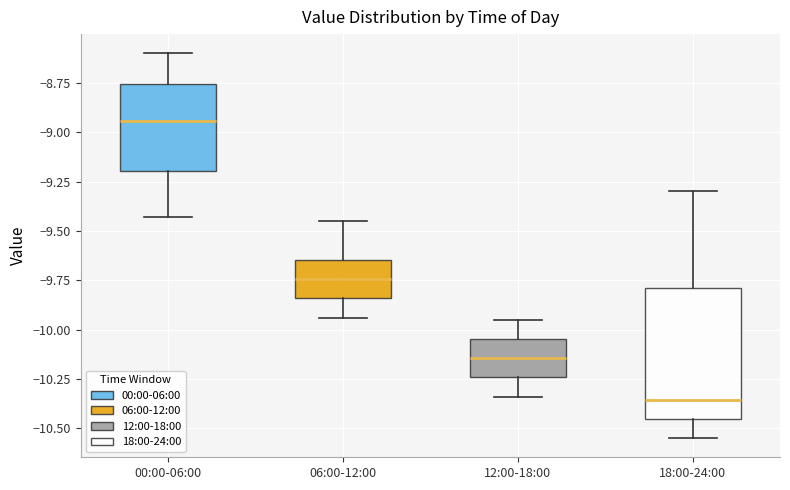

Which box has the highest median line?

00:00-06:00